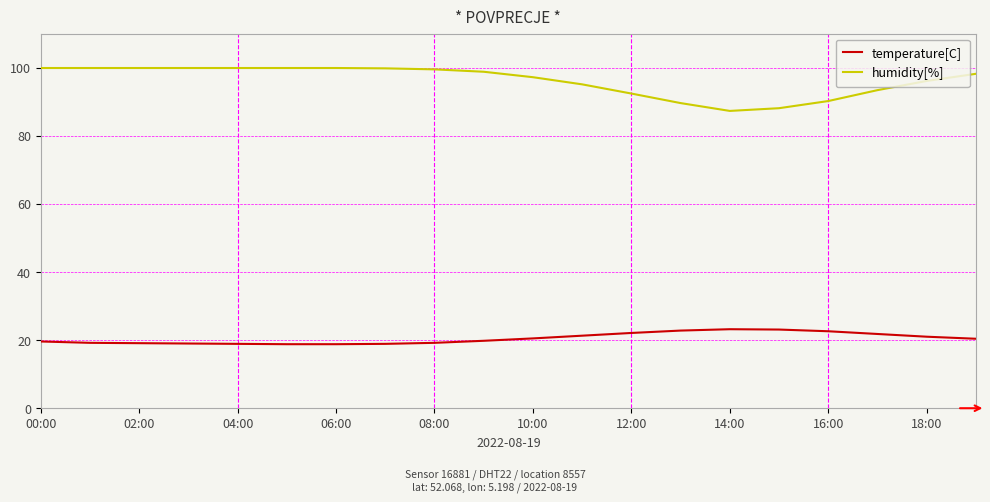

True or false: temperature[C] and humidity[%] cross at least once.

False